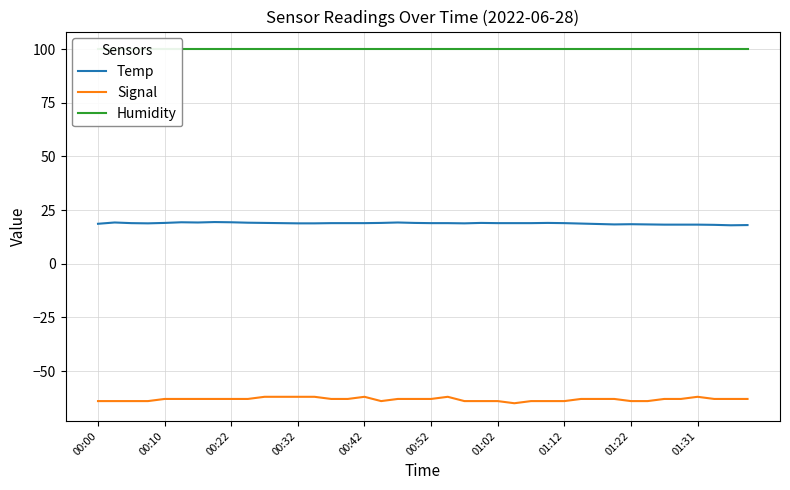

At which category does the chart reach its peak across all series?

00:00